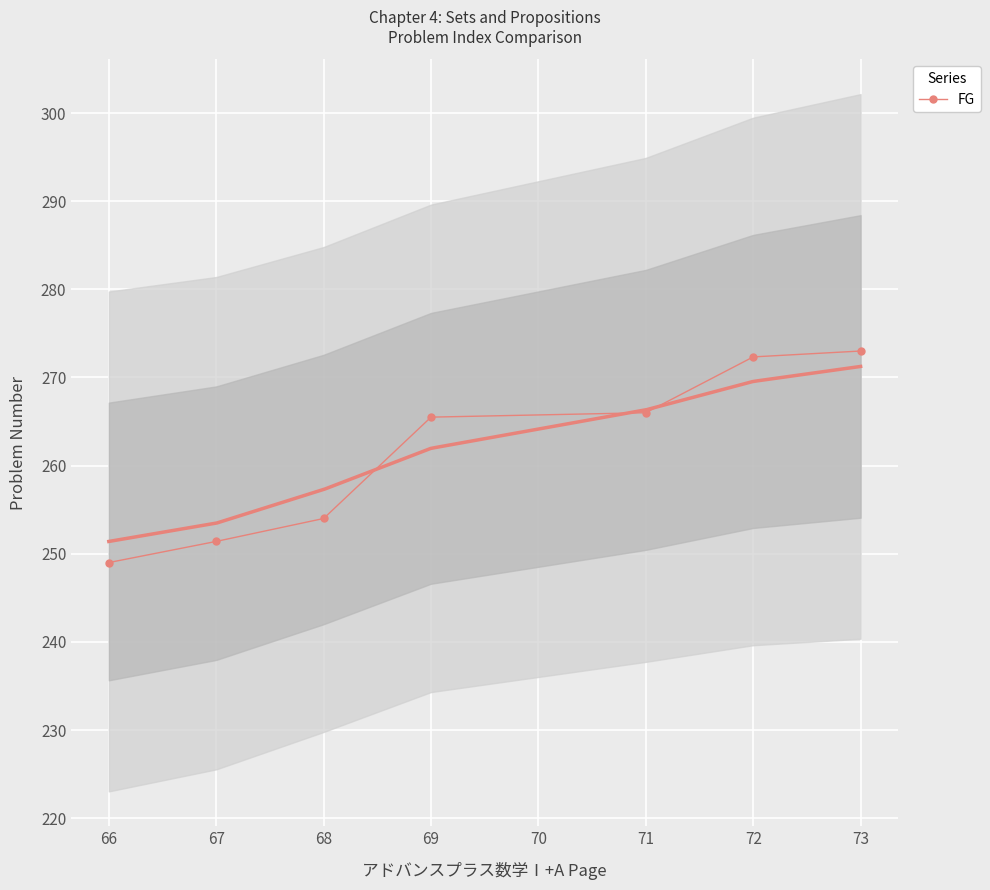

What is the ratio of the value at 66 to the value at 71?

0.9